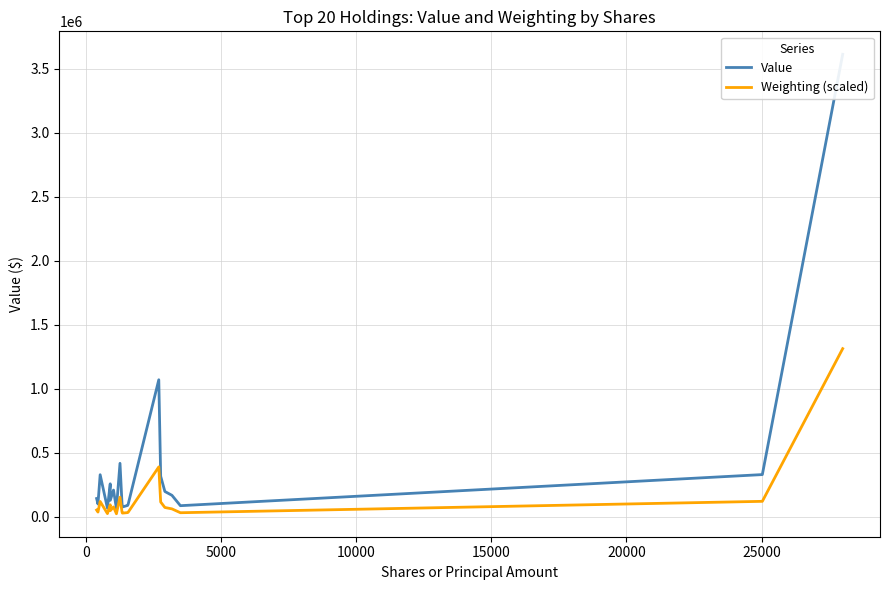

True or false: Weighting (scaled) and Value intersect in this chart.

False